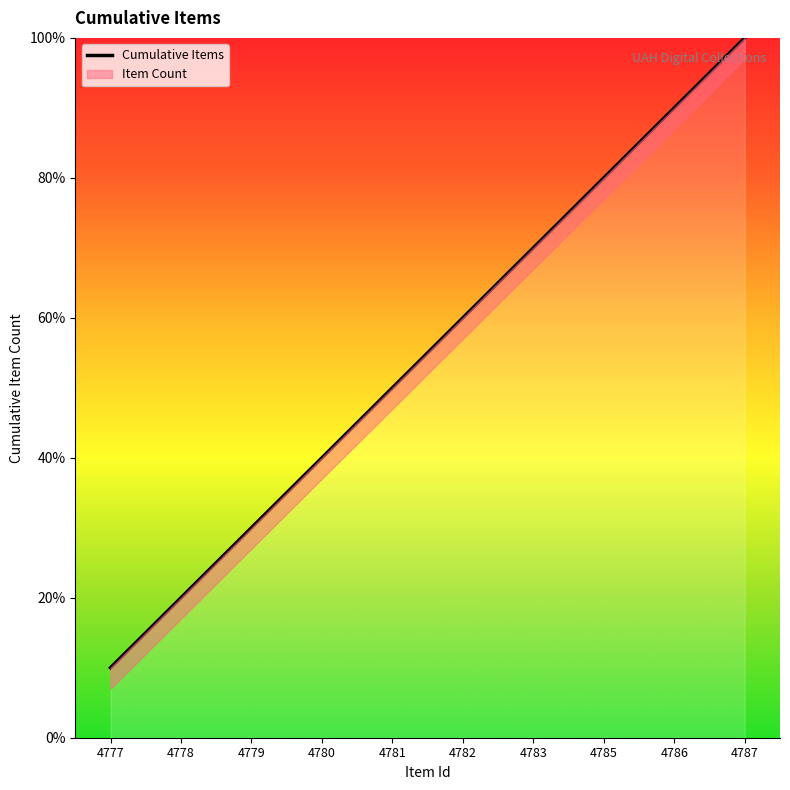

What value does the data have at 4779?

3